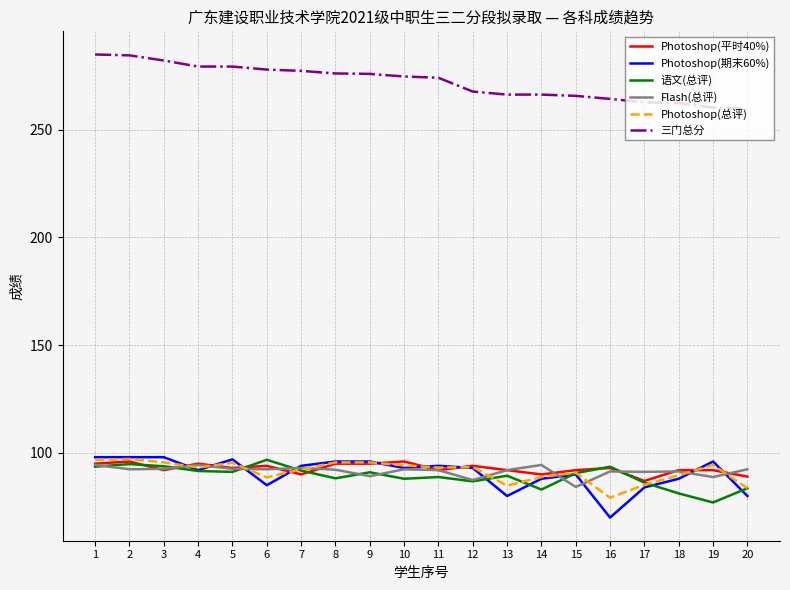

What is the spread (max minus min) of values at 18?

181.0